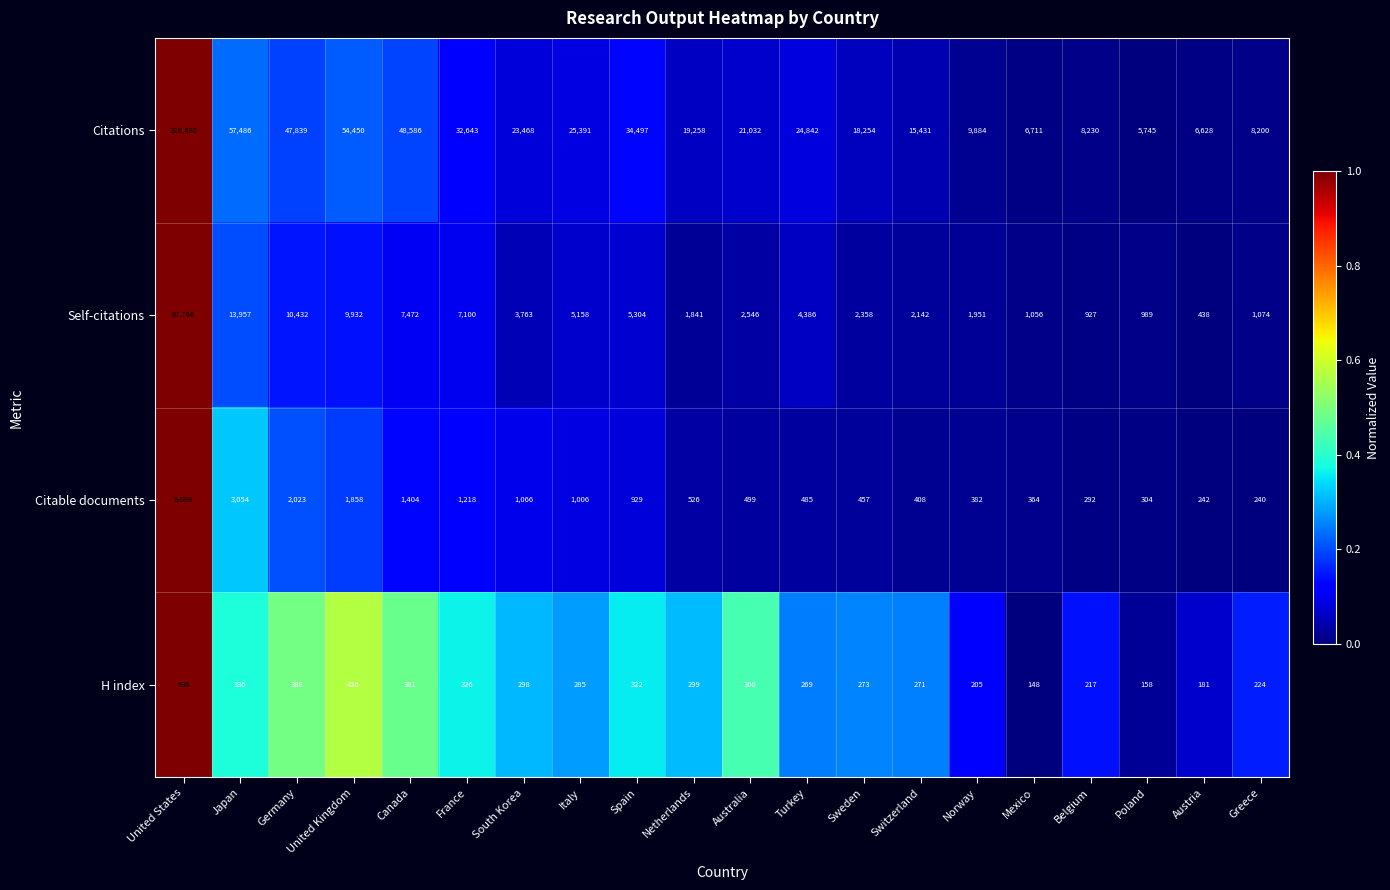

What is the minimum value shown in the chart?

148